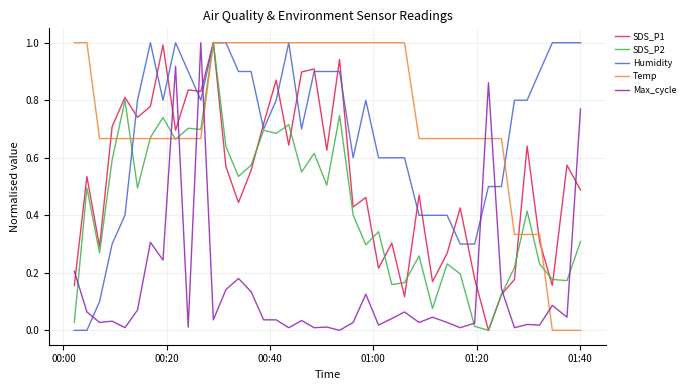

Which series has the largest total across all categories?

Temp